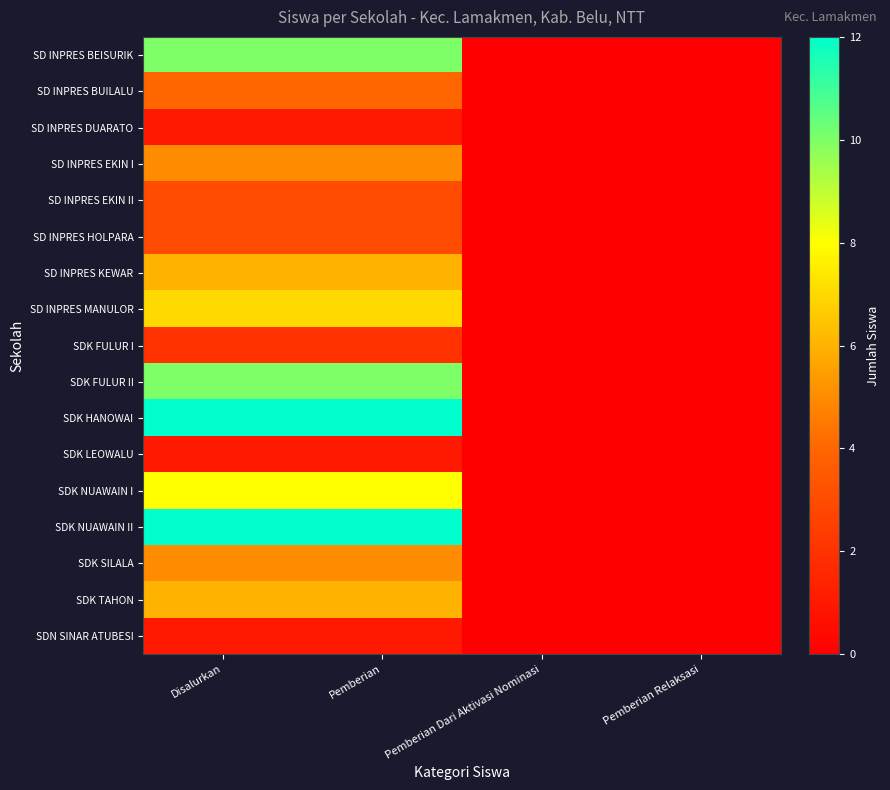

List the series in order of their peak value, lowest first.

SD INPRES DUARATO, SDK LEOWALU, SDN SINAR ATUBESI, SDK FULUR I, SD INPRES EKIN II, SD INPRES HOLPARA, SD INPRES BUILALU, SD INPRES EKIN I, SDK SILALA, SD INPRES KEWAR, SDK TAHON, SD INPRES MANULOR, SDK NUAWAIN I, SD INPRES BEISURIK, SDK FULUR II, SDK HANOWAI, SDK NUAWAIN II